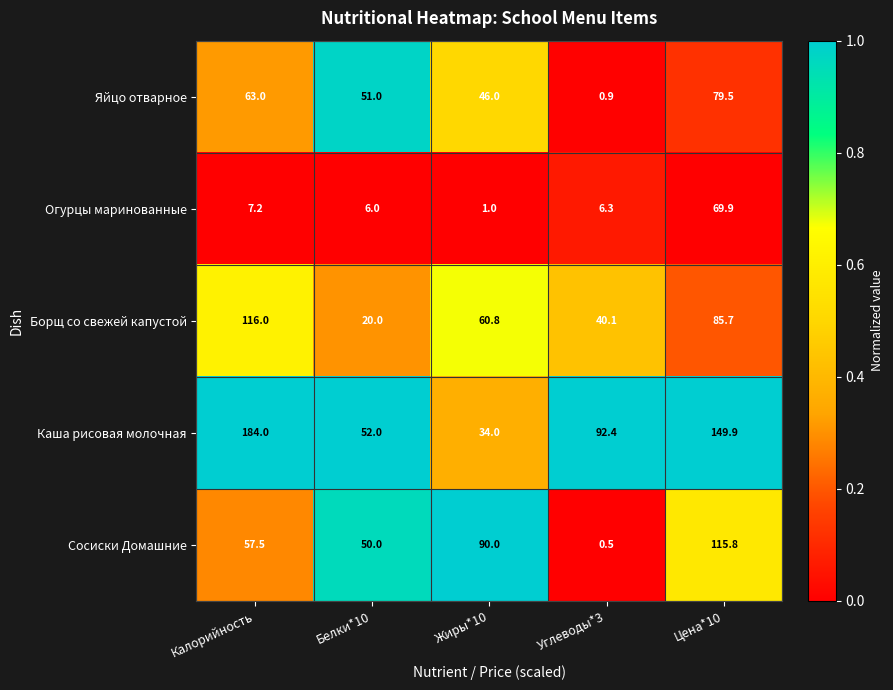

At Жиры*10, list the series in order from smallest to largest.

Огурцы маринованные, Каша рисовая молочная, Яйцо отварное, Борщ со свежей капустой, Сосиски Домашние